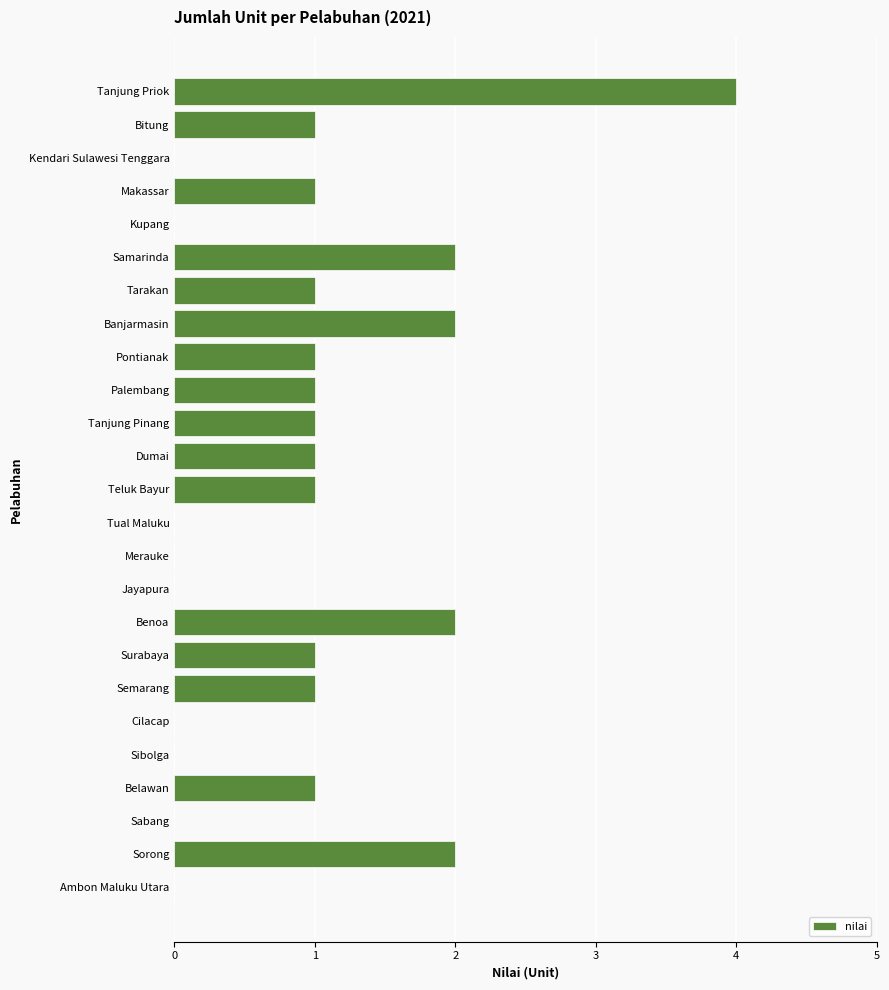

The chart shows a value of -2 at Cilacap. True or false?

False